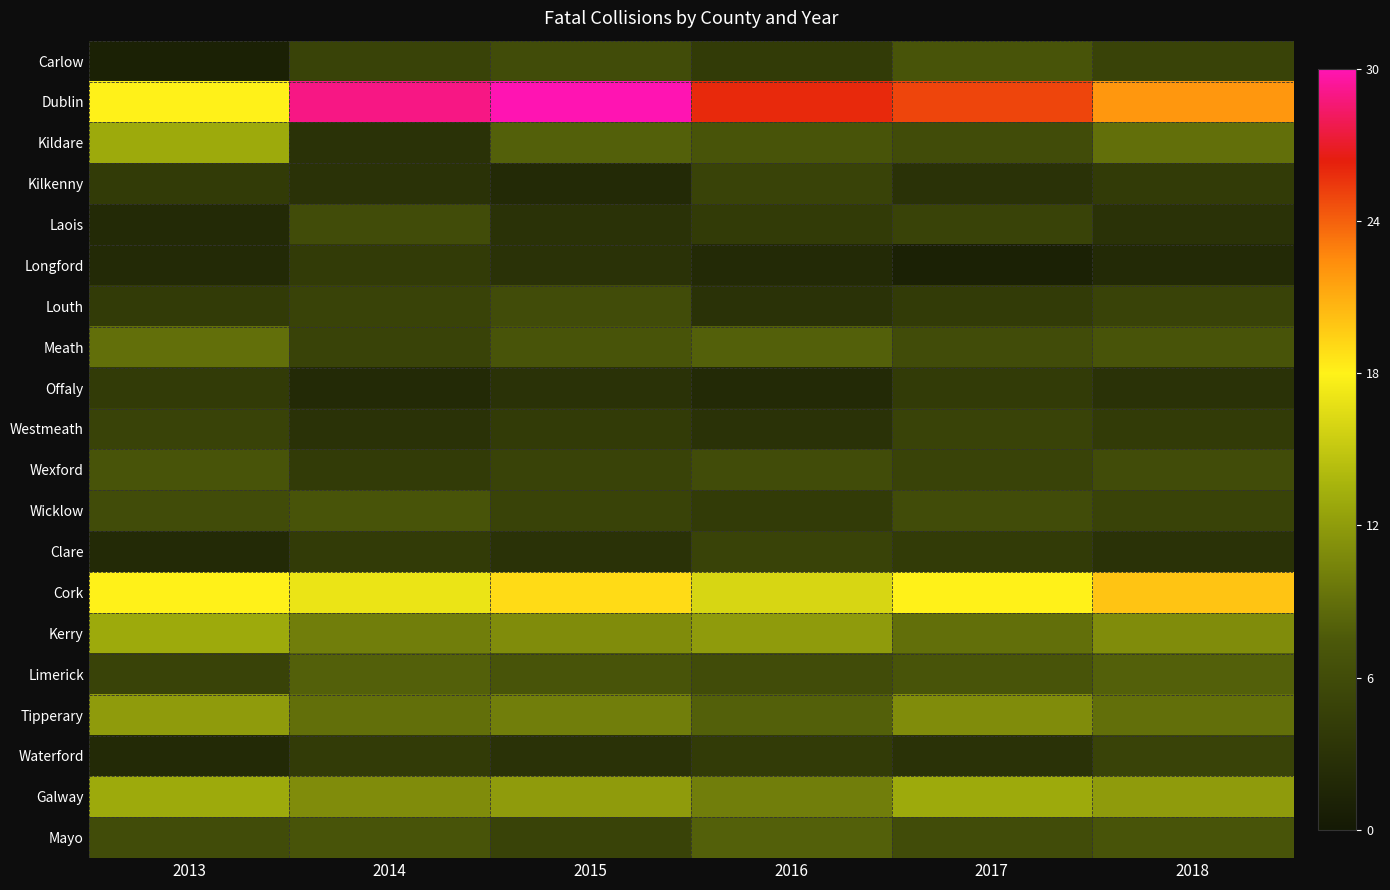

Between 2015 and 2017, which series saw the biggest shift?

Dublin